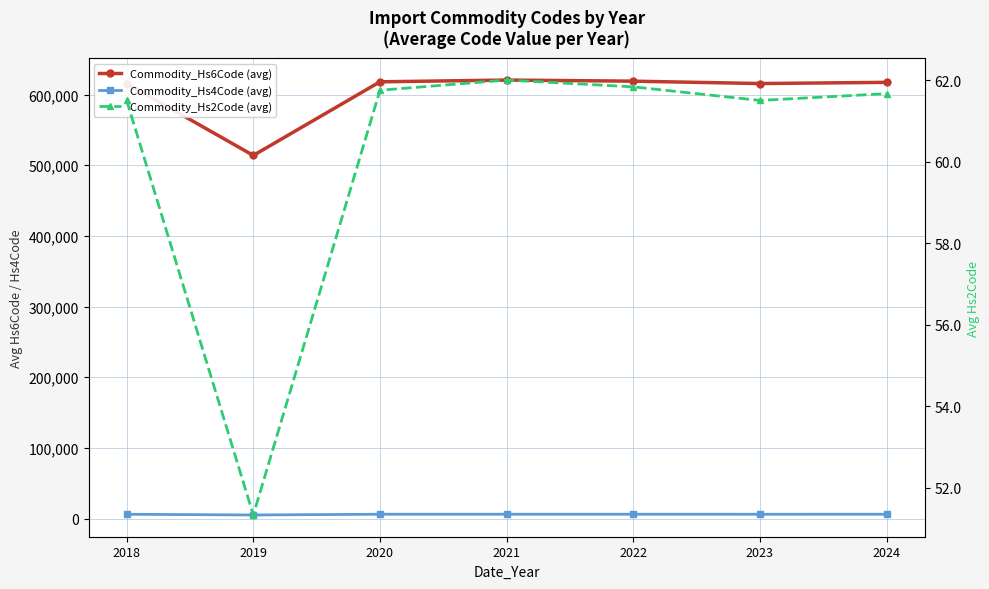

True or false: Commodity_Hs2Code (avg) and Commodity_Hs6Code (avg) cross at least once.

False